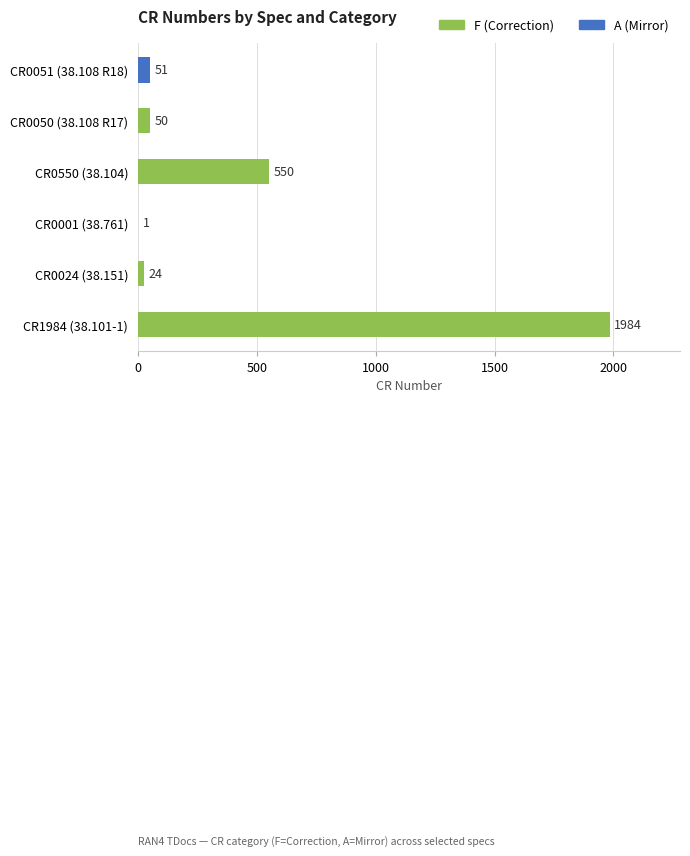

What is the change in value from CR0050 (38.108 R17) to CR0051 (38.108 R18)?

+1